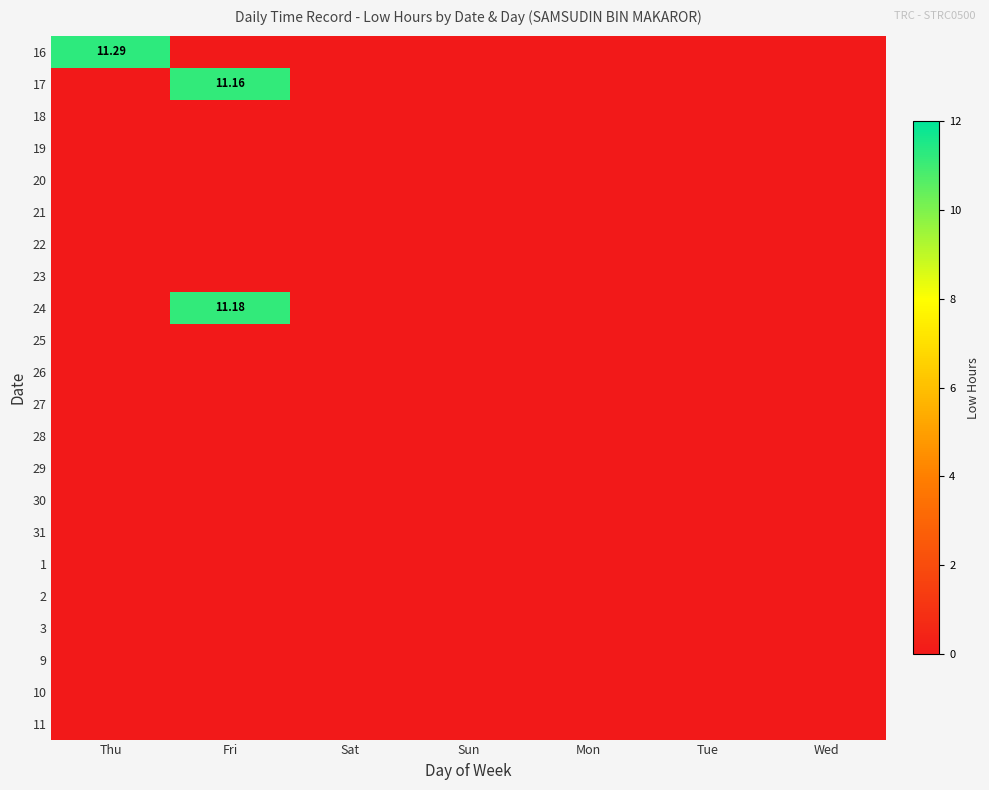

Which series has the largest range (max minus min)?

16